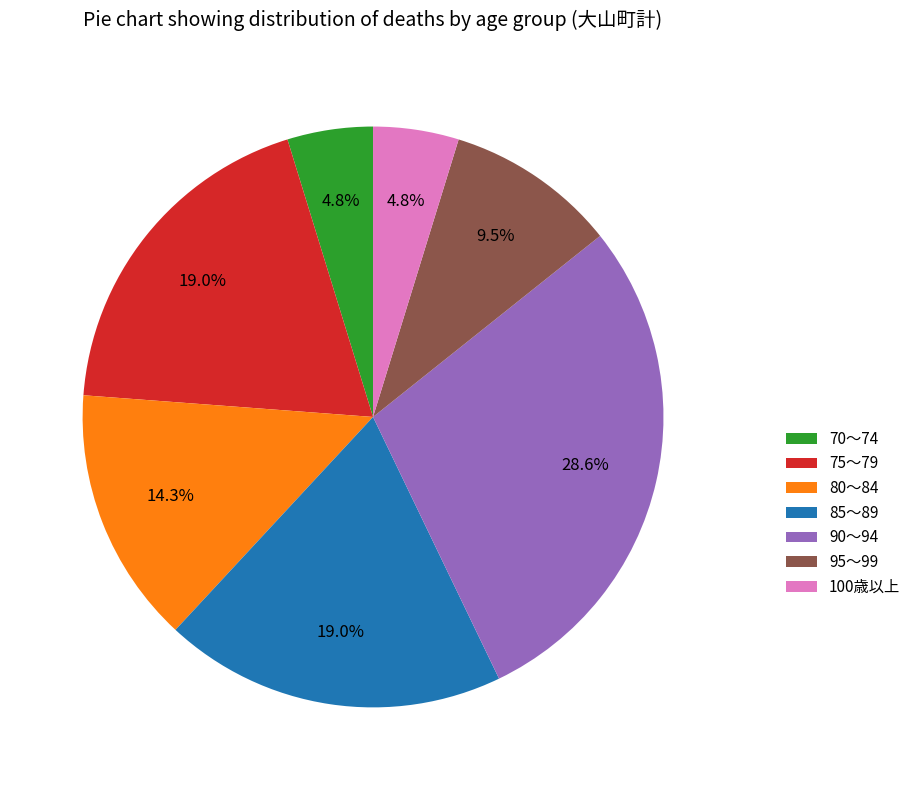

Does any single category account for the majority?

No